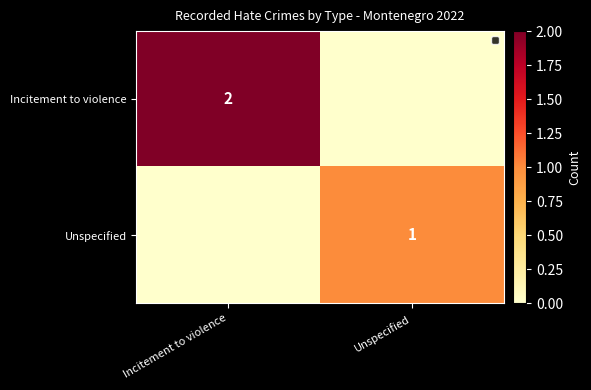

Is it true that Unspecified equals 0 at Unspecified?

False